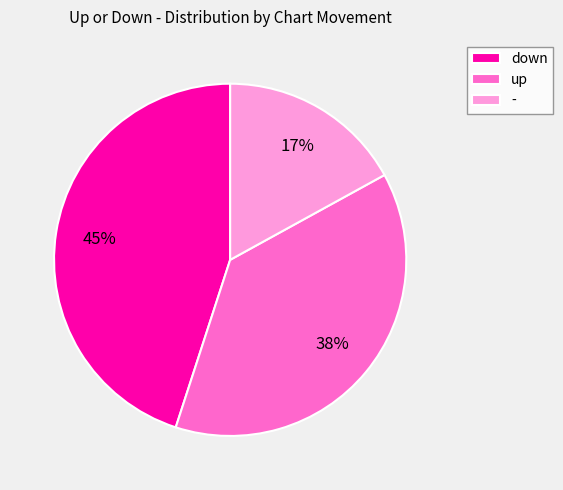

Is it true that up is 38% of the pie?

True